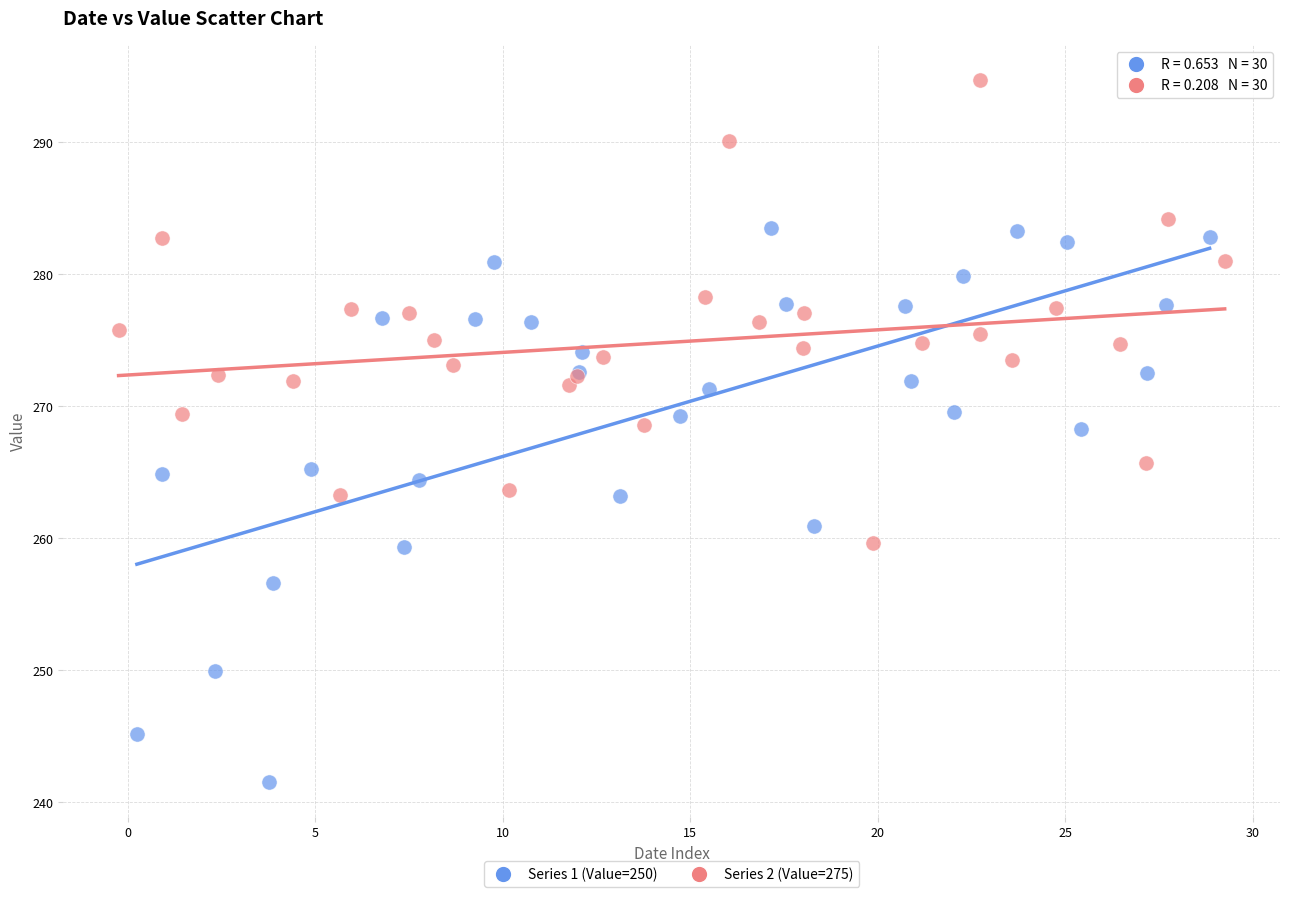

What are all the series names shown in the legend?

Series 1 (Value=250), Series 2 (Value=275)